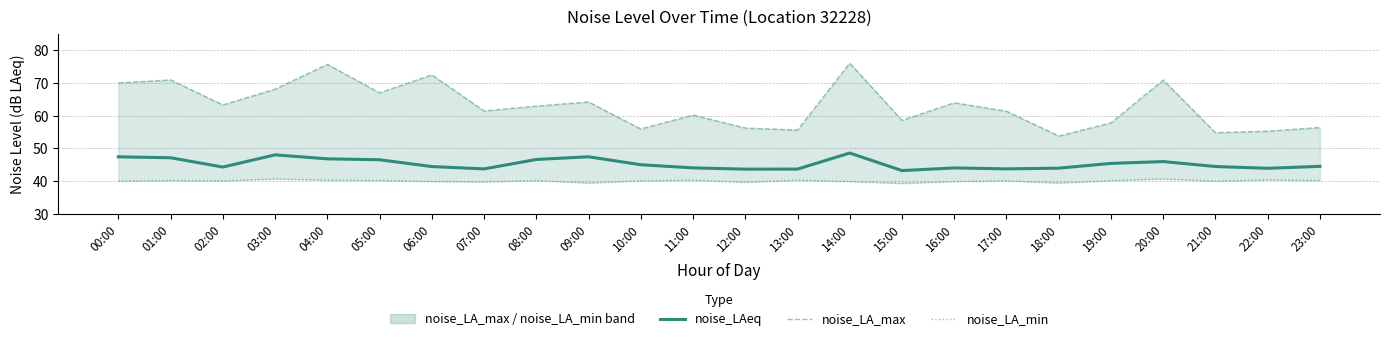

How many interior local peaks does the noise_LAeq series have?

5